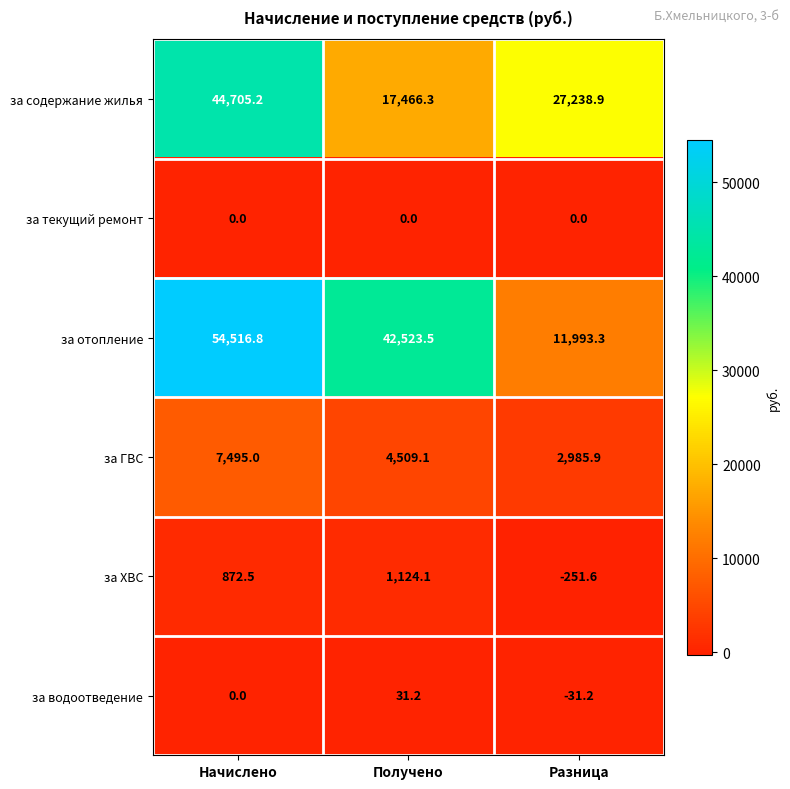

Which category has the highest value in the за ГВС series?

Начислено